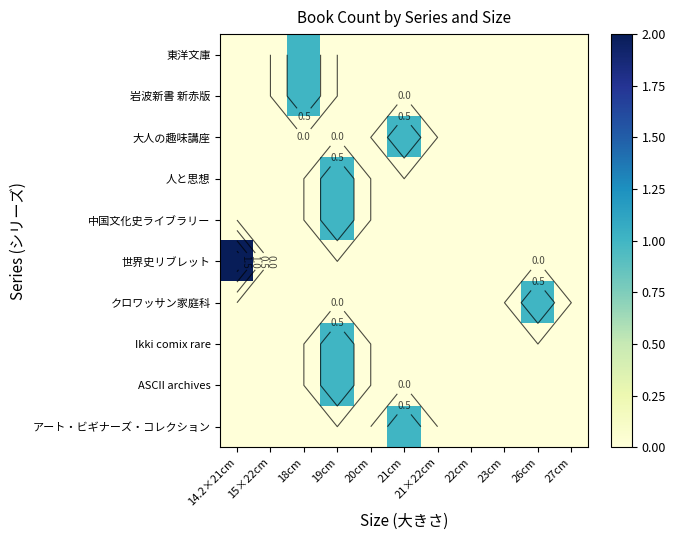

What is the highest value of the 岩波新書 新赤版 series?

1